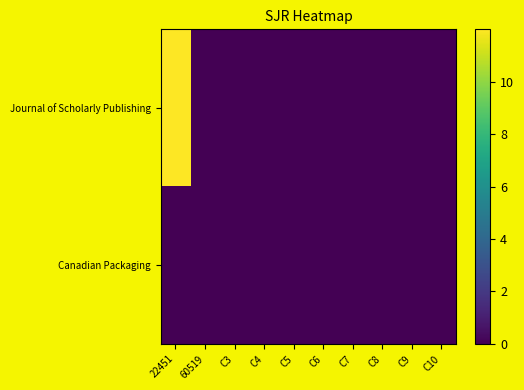

At which category is the sum across all series the highest?

22451